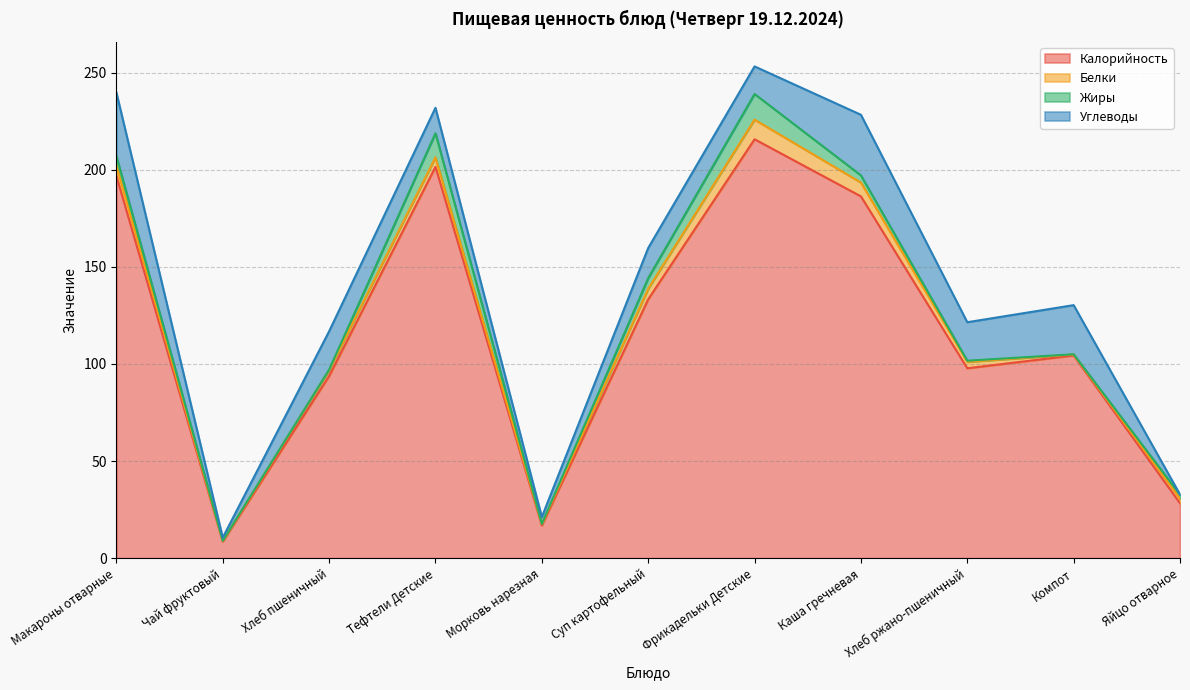

What is the approximate value of Калорийность at Хлеб пшеничный?

93.8